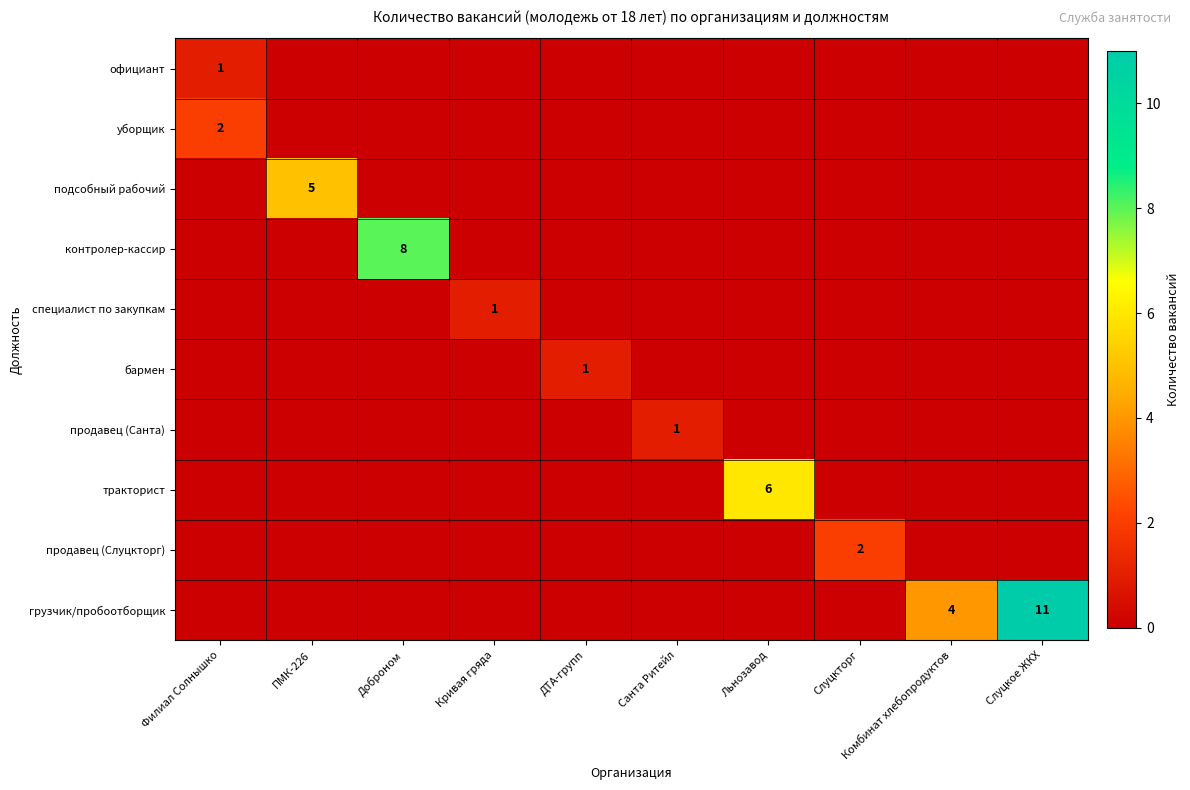

The value of тракторист at Льнозавод is 6. True or false?

True